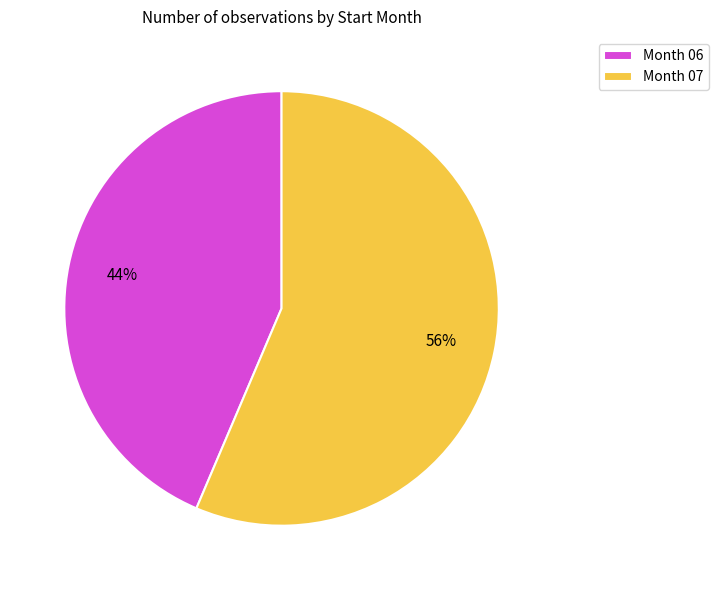

To the nearest percent, what is the average slice percentage?

50%